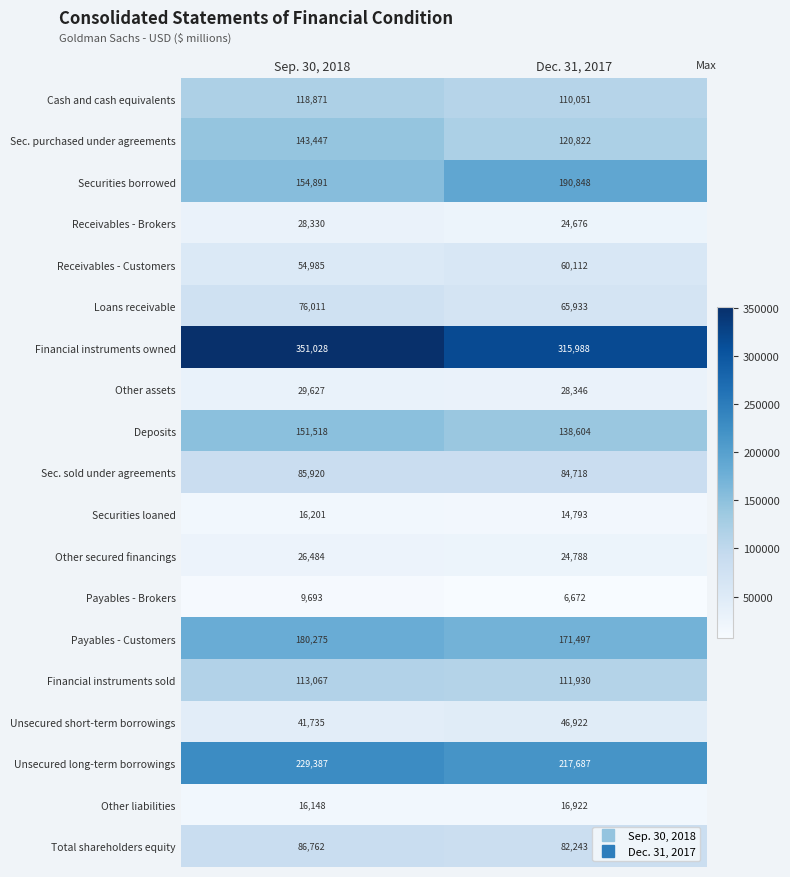

What is the highest value of the Loans receivable series?

76011